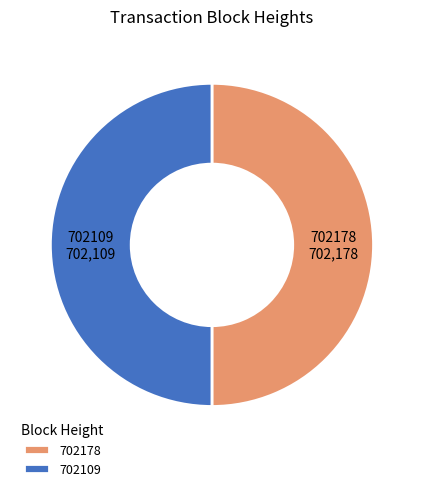

Is the sum of 702178 and 702109 greater than half?

Yes